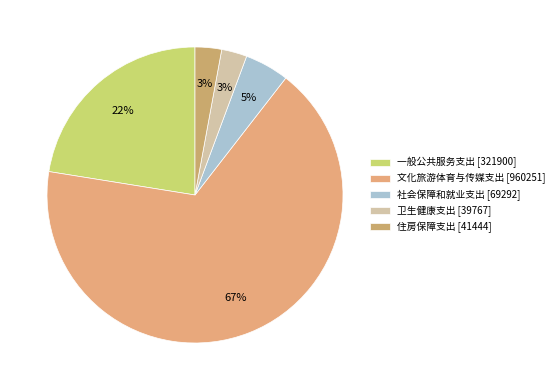

To the nearest percent, what is the average slice percentage?

20%